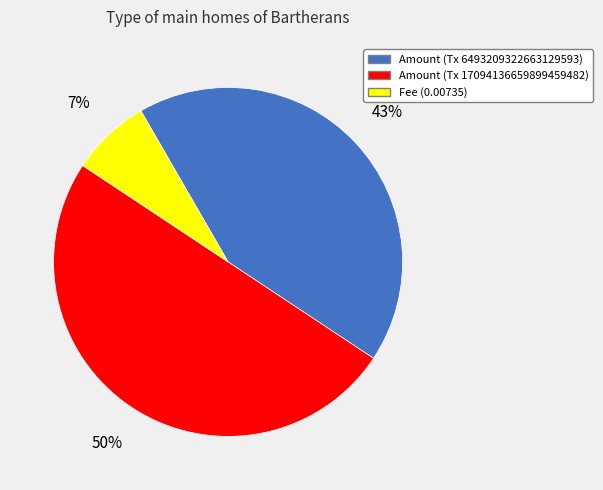

To the nearest percent, what percentage of the pie is Amount (Tx 6493209322663129593)?

43%